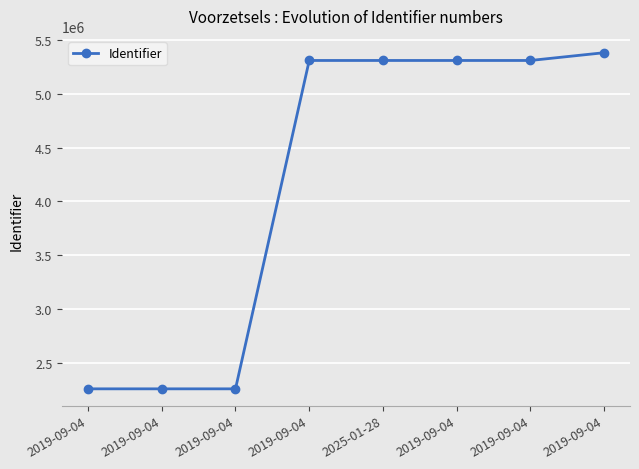

What is the ratio of the value at 2019-09-04 to the value at 2019-09-04?

1.0